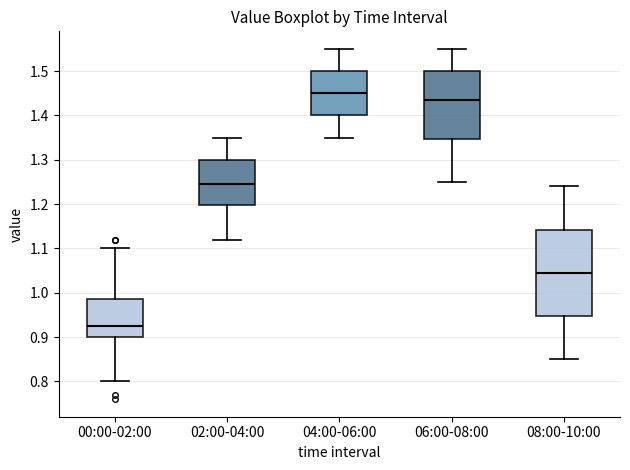

Where does the upper whisker of the box for 08:00-10:00 end on the y-axis? The values are not printed on the chart, so give them approximately, as read against the axis.

1.24